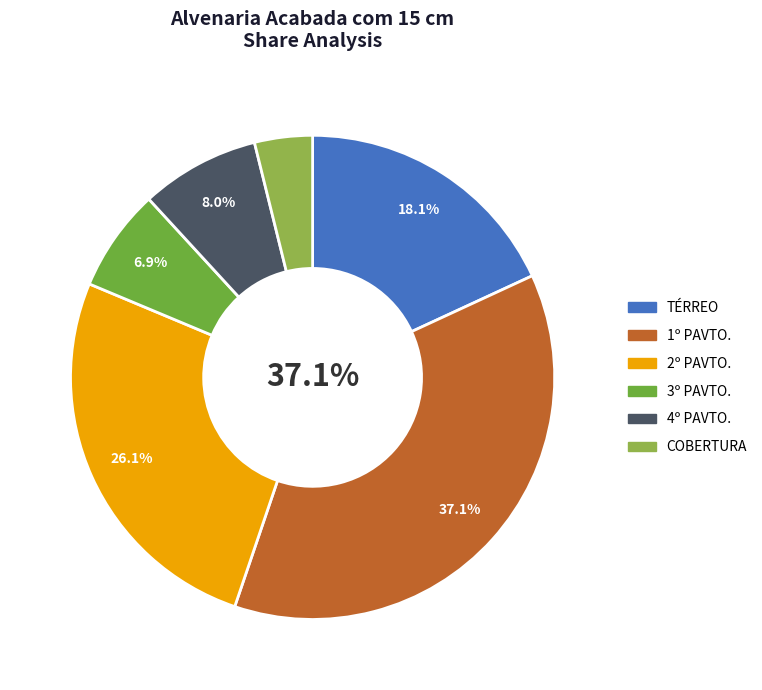

To the nearest percent, what is the difference between the largest and smallest slice percentages?

33%